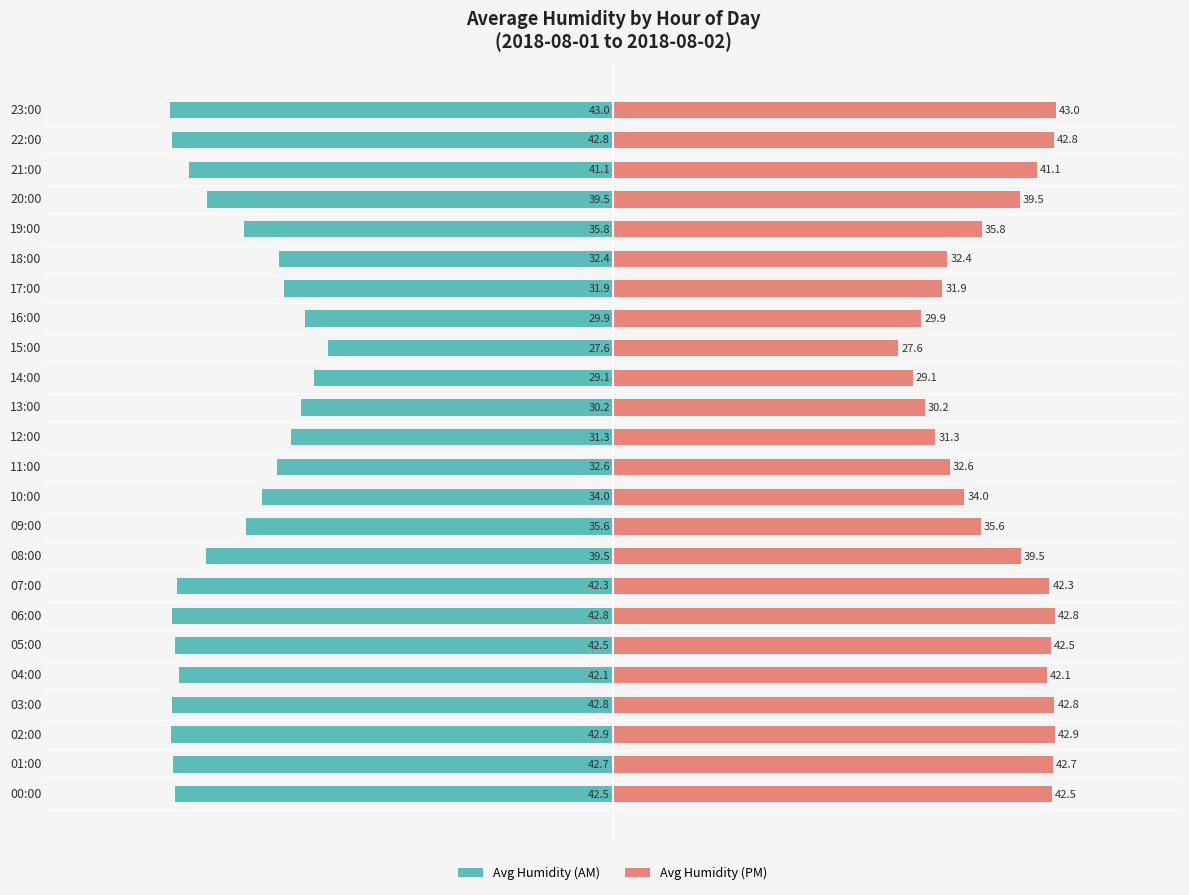

What is the maximum value for Avg Humidity (PM)?

43.0